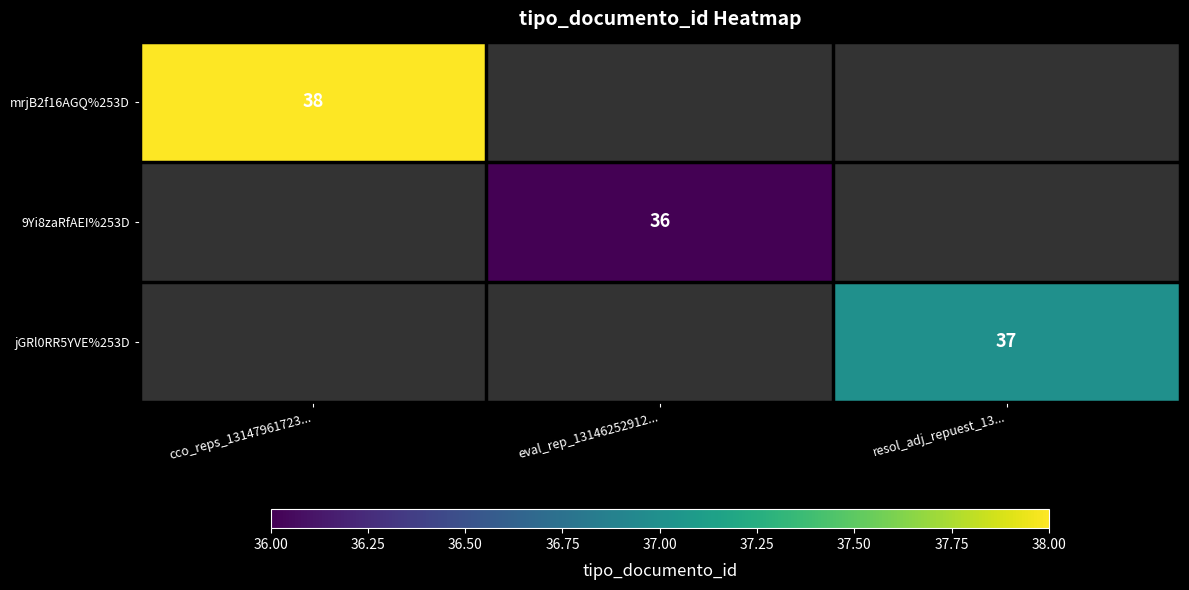

At how many categories does at least one series exceed 37?

1